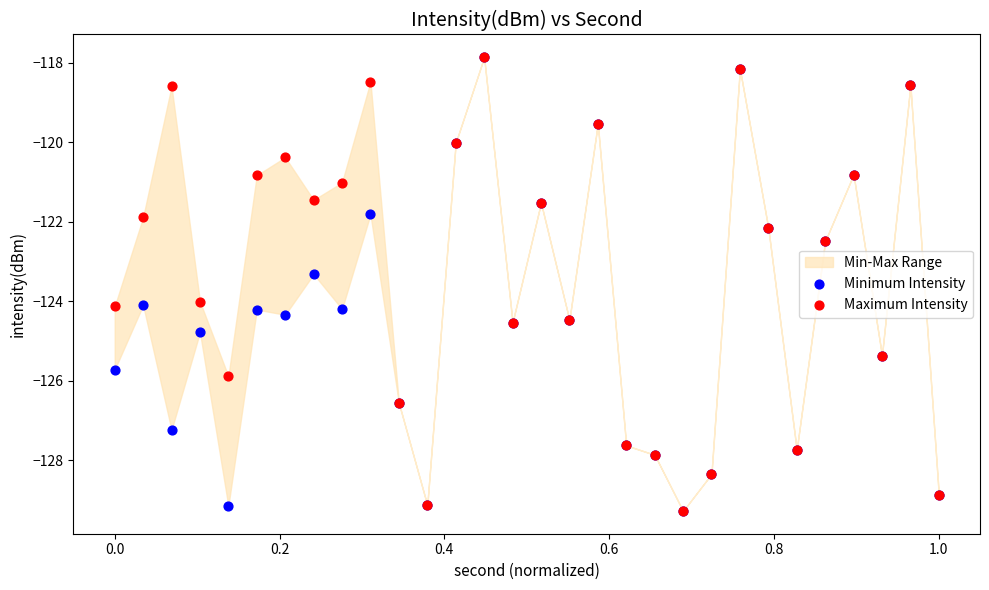

In the Minimum Intensity series, what Y value is closest to -123?

-123.3